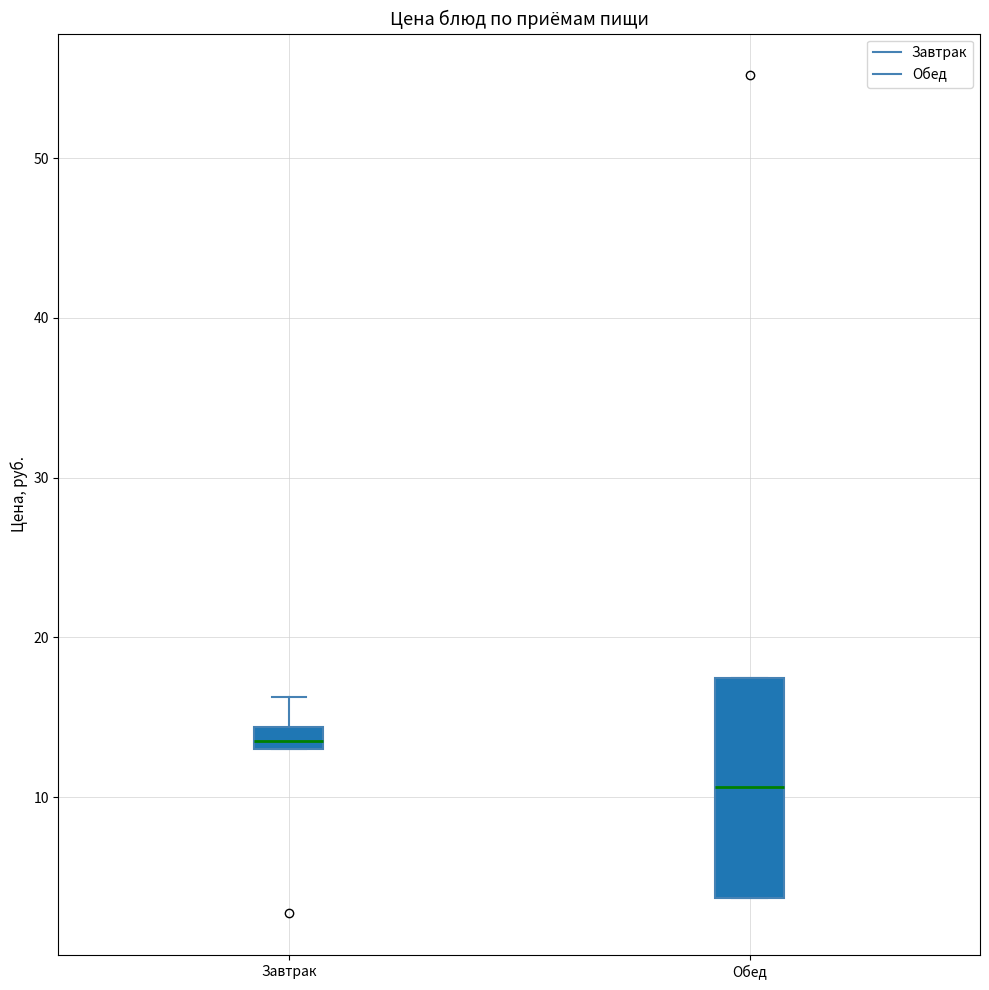

Which box's median line is the highest?

Завтрак